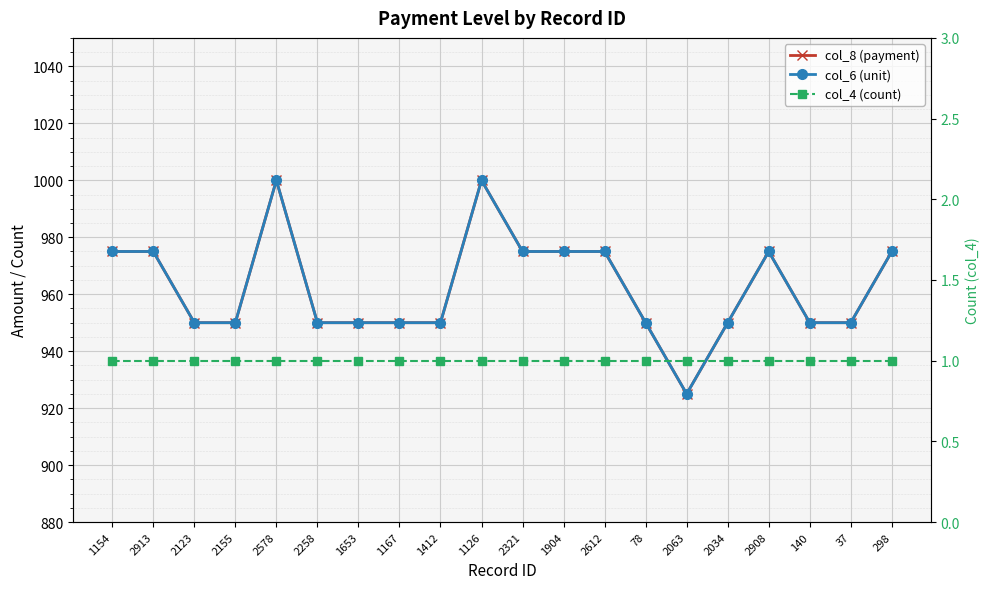

Where is the first local maximum for col_6 (unit)?

2578